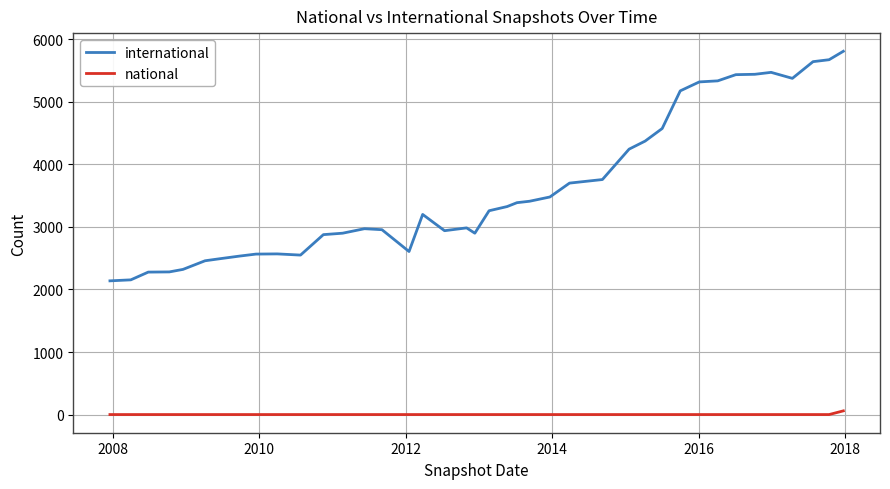

True or false: international and national cross at least once.

False